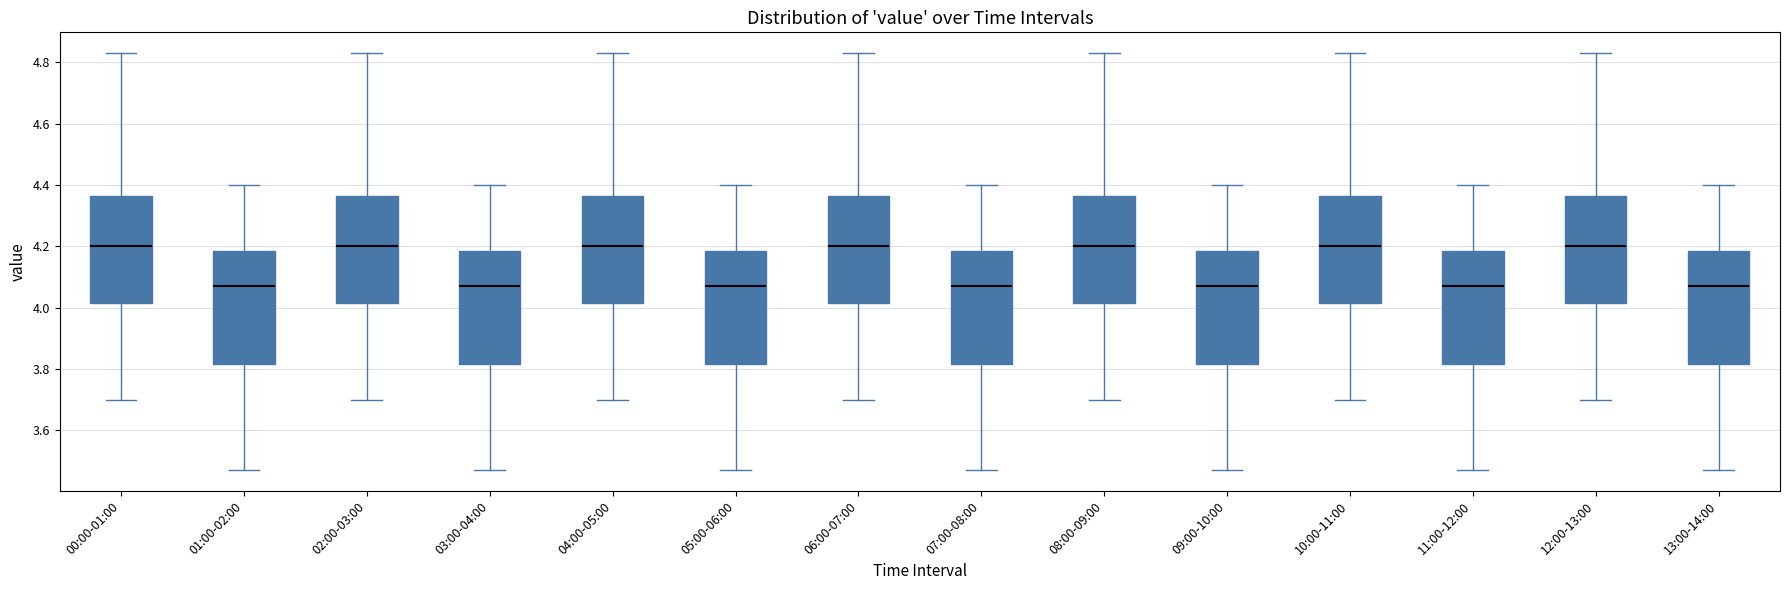

Reading left to right, read every box against the y-axis: the position of its median line, the range the box covers, and the ends of its whiskers. The values are not printed on the chart, so give them approximately, as read against the axis.

00:00-01:00: median 4.20, box 4.02 to 4.36, whiskers 3.70 to 4.84
01:00-02:00: median 4.08, box 3.82 to 4.18, whiskers 3.48 to 4.40
02:00-03:00: median 4.20, box 4.02 to 4.36, whiskers 3.70 to 4.84
03:00-04:00: median 4.08, box 3.82 to 4.18, whiskers 3.48 to 4.40
04:00-05:00: median 4.20, box 4.02 to 4.36, whiskers 3.70 to 4.84
05:00-06:00: median 4.08, box 3.82 to 4.18, whiskers 3.48 to 4.40
06:00-07:00: median 4.20, box 4.02 to 4.36, whiskers 3.70 to 4.84
07:00-08:00: median 4.08, box 3.82 to 4.18, whiskers 3.48 to 4.40
08:00-09:00: median 4.20, box 4.02 to 4.36, whiskers 3.70 to 4.84
09:00-10:00: median 4.08, box 3.82 to 4.18, whiskers 3.48 to 4.40
10:00-11:00: median 4.20, box 4.02 to 4.36, whiskers 3.70 to 4.84
11:00-12:00: median 4.08, box 3.82 to 4.18, whiskers 3.48 to 4.40
12:00-13:00: median 4.20, box 4.02 to 4.36, whiskers 3.70 to 4.84
13:00-14:00: median 4.08, box 3.82 to 4.18, whiskers 3.48 to 4.40